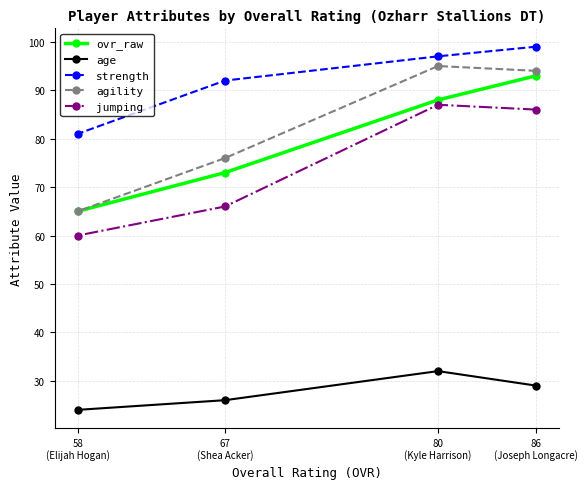

At 86
(Joseph Longacre), list the series in order from smallest to largest.

age, jumping, ovr_raw, agility, strength